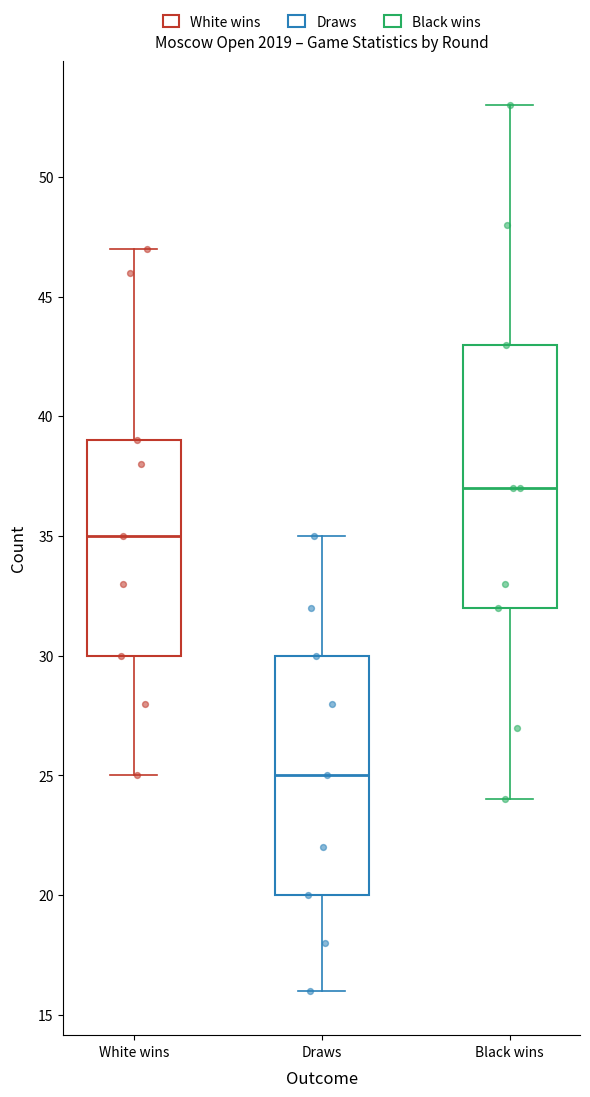

Where is the upper edge of the box for White wins on the y-axis? The values are not printed on the chart, so give them approximately, as read against the axis.

39